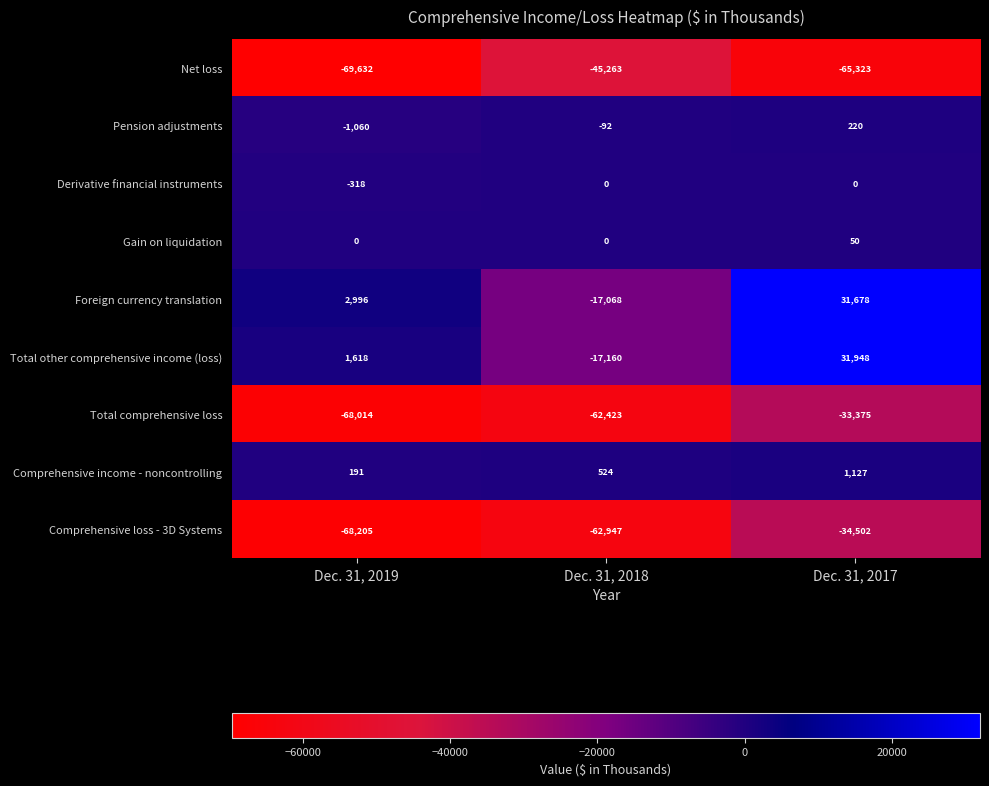

What is the difference between the Net loss values at Dec. 31, 2018 and Dec. 31, 2017?

20060